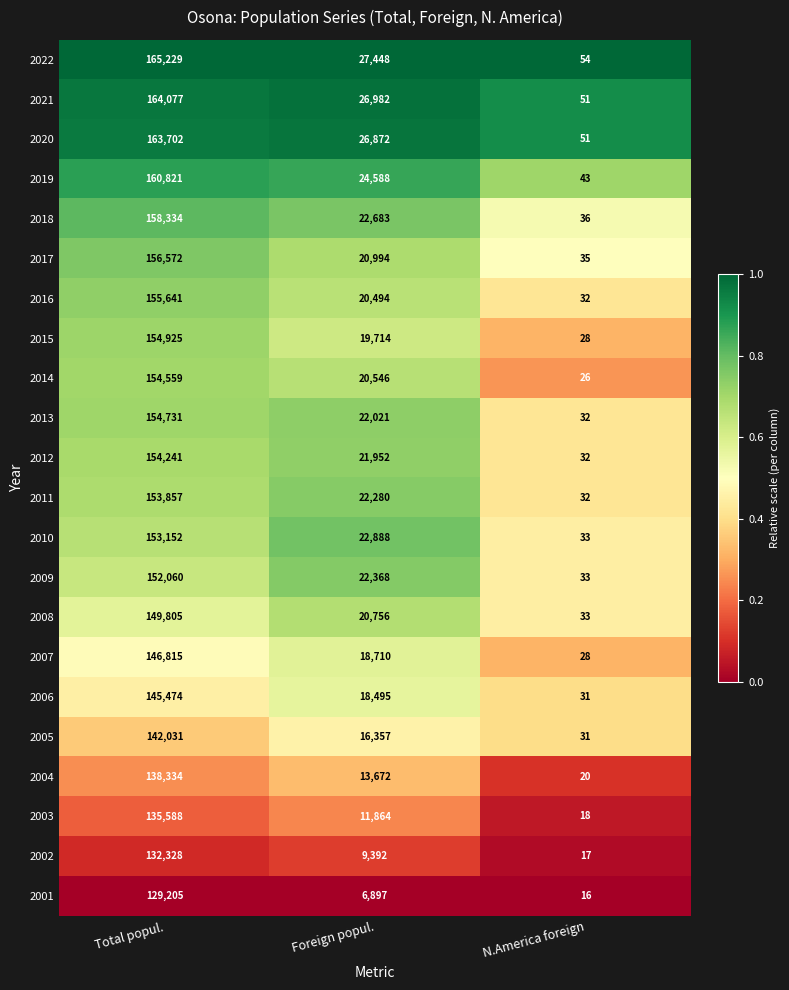

How many 2005 values are between 31 and 142031?

3